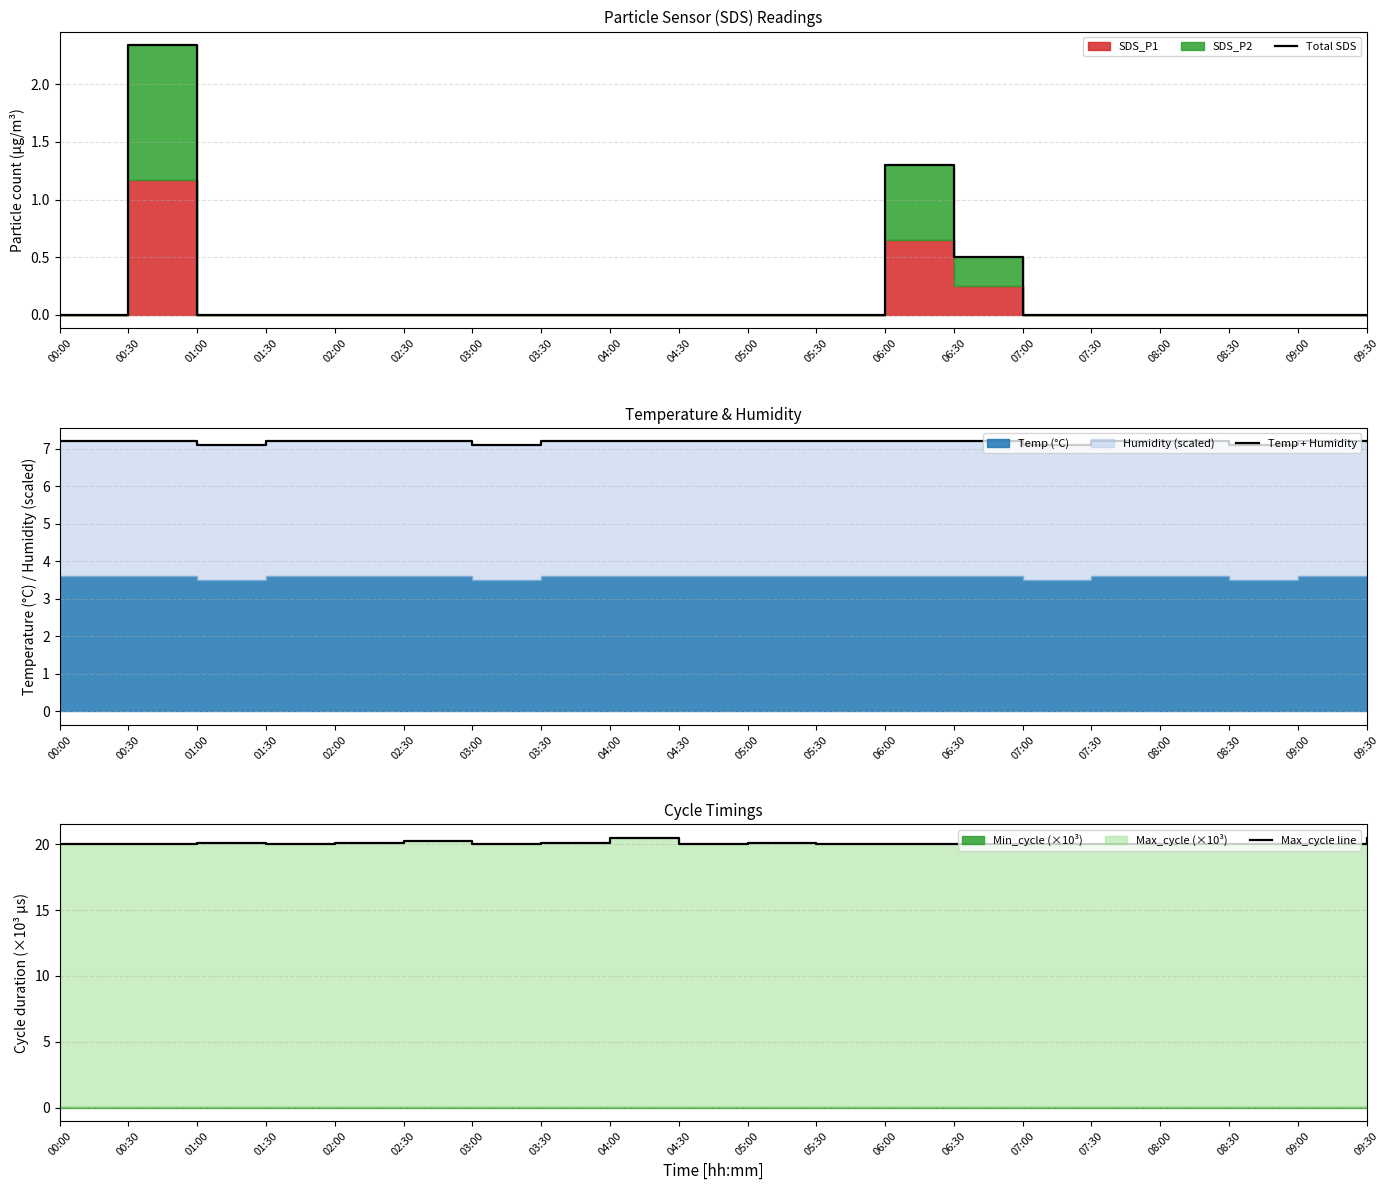

At which category does Max_cycle line reach its first local valley?

00:30